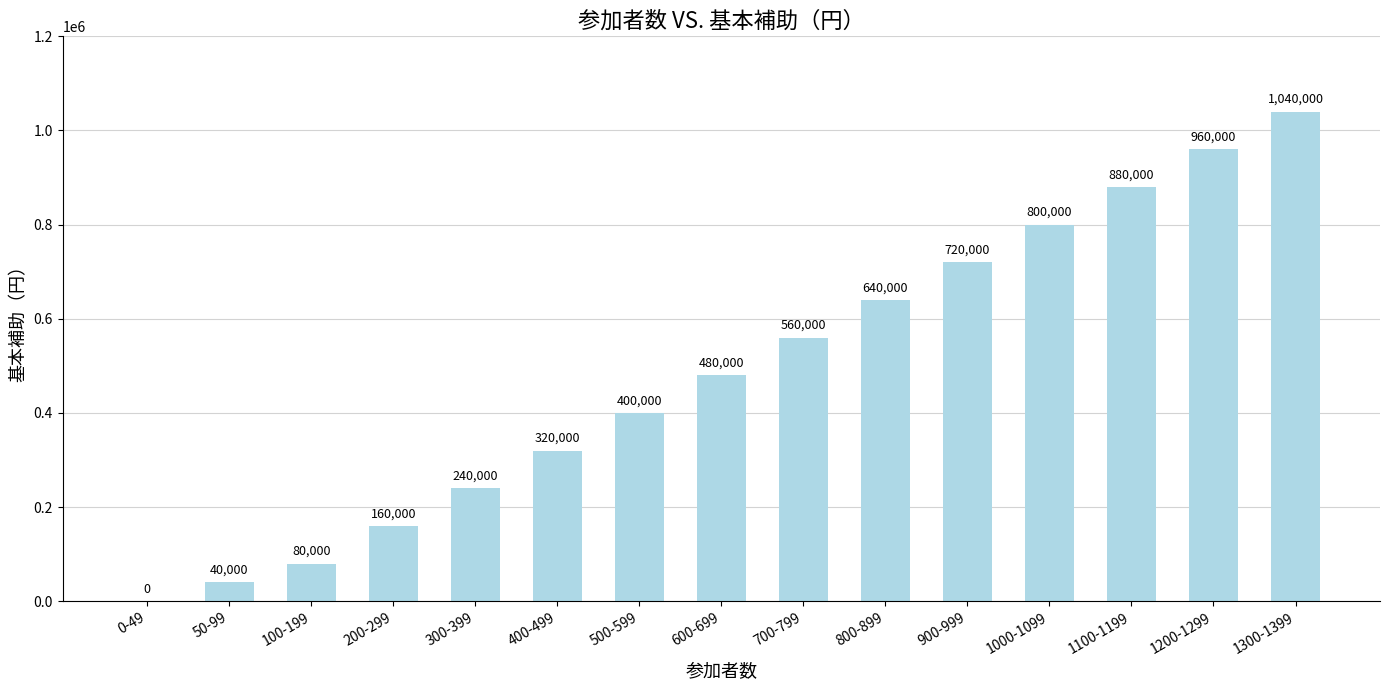

What is the average value?

488000